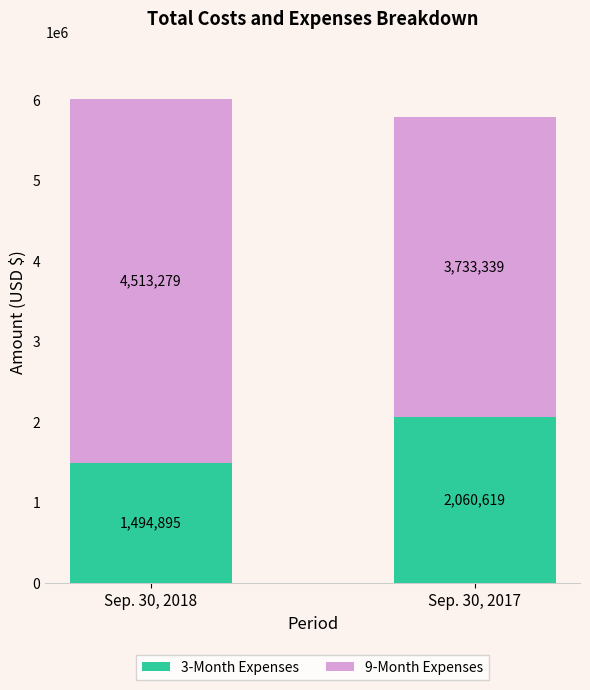

Does the chart contain stacked bars?

Yes